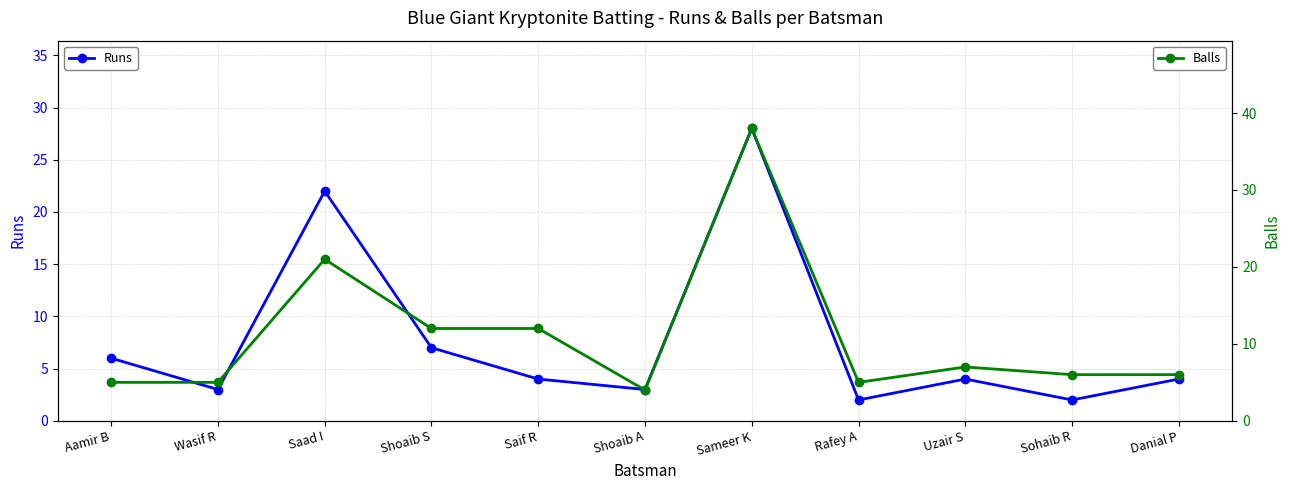

Is it true that Runs equals 1 at Danial P?

False